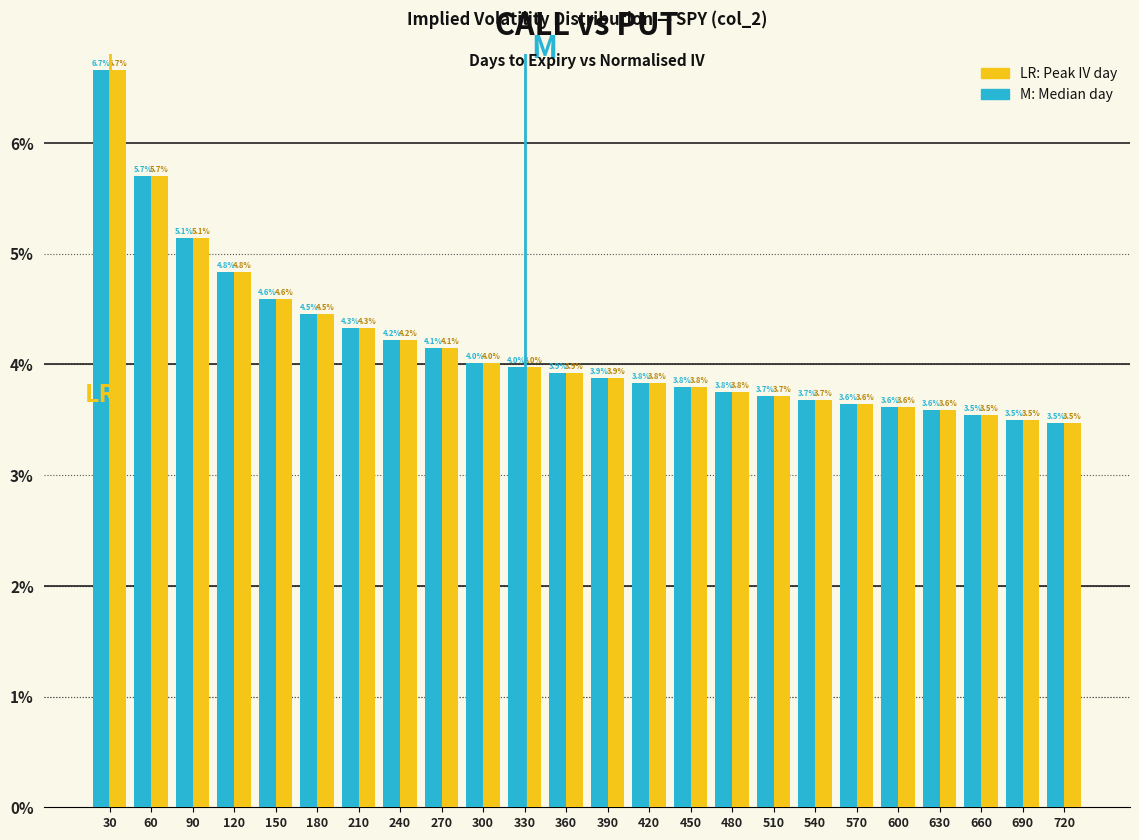

At which category is the sum across all series the highest?

30